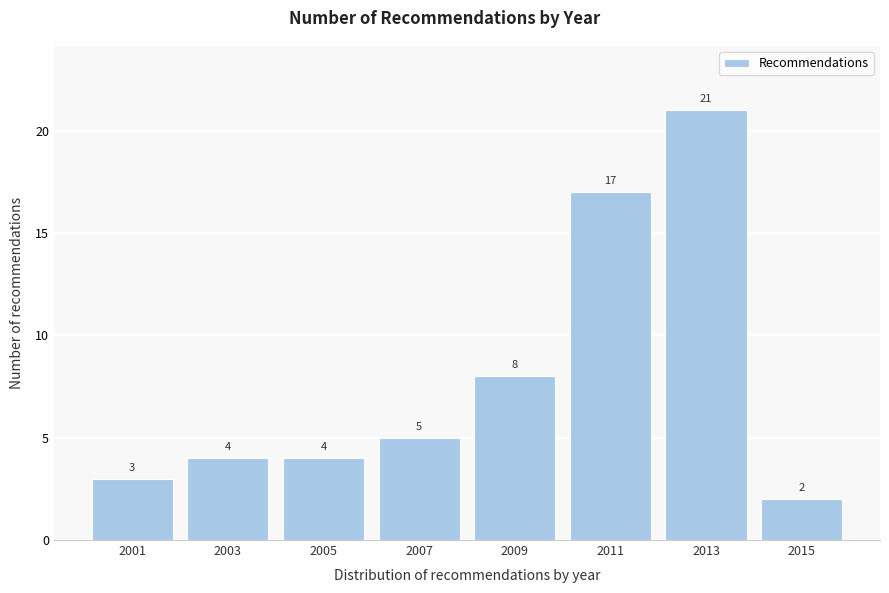

Reading left to right, list all the values displayed in this chart.

2001=3	2003=4	2005=4	2007=5	2009=8	2011=17	2013=21	2015=2